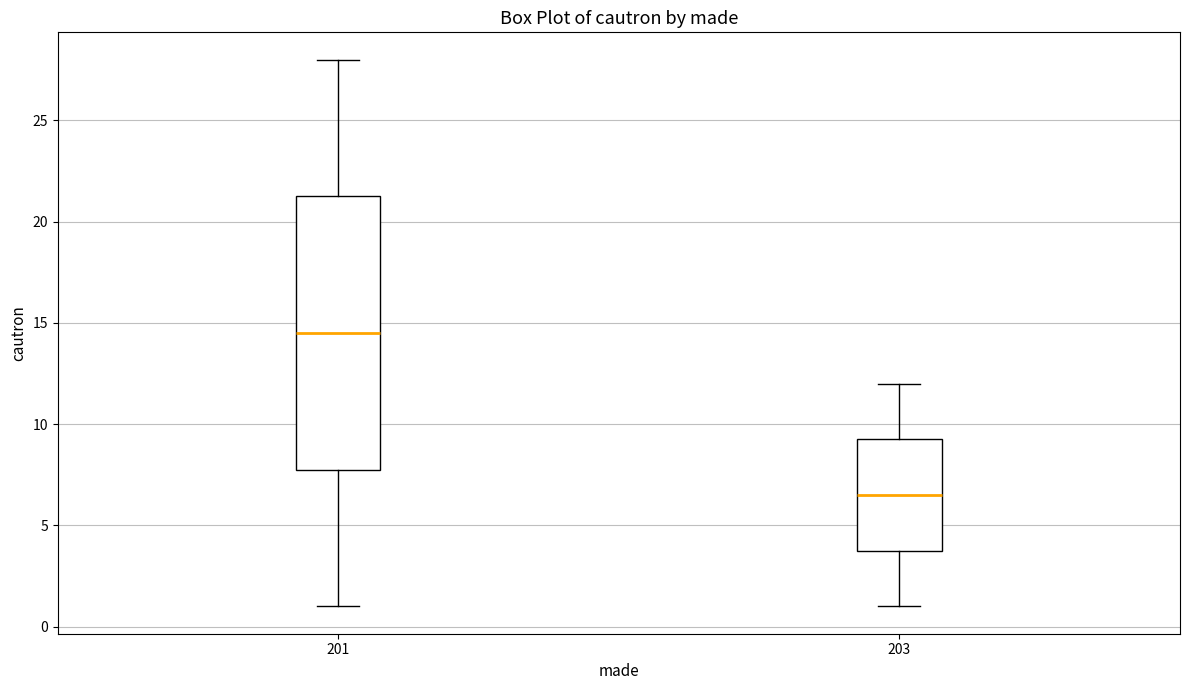

Reading left to right, transcribe this box plot: for each box, give where its median line is, the range the box spans, and where its two whiskers end, as read against the y-axis. The values are not printed on the chart, so give them approximately, as read against the axis.

201: median 14.5, box 8.0 to 21.5, whiskers 1.0 to 28.0
203: median 6.5, box 4.0 to 9.5, whiskers 1.0 to 12.0